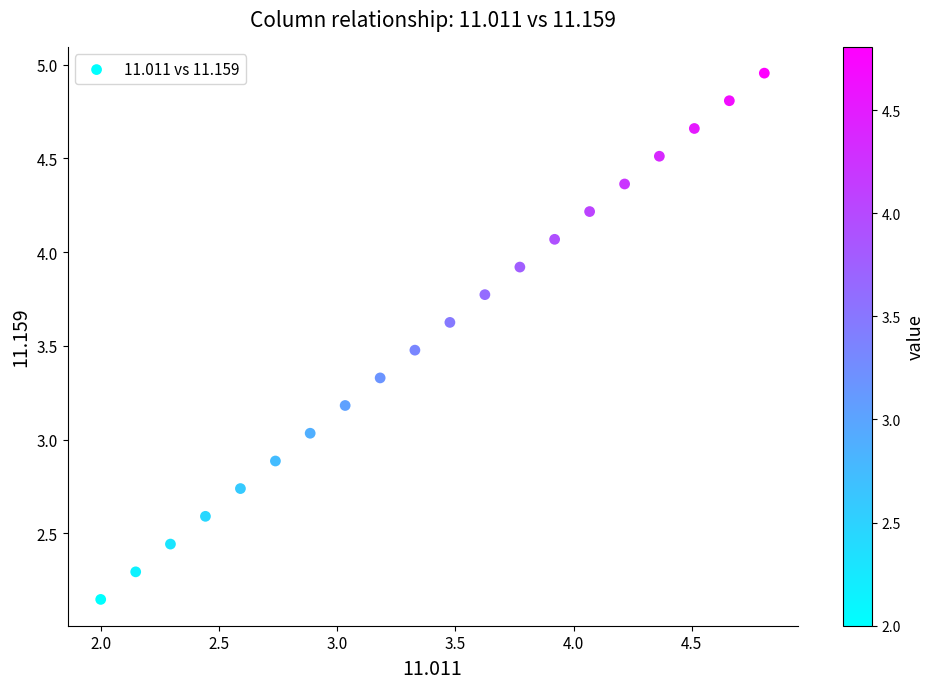

What is the range of X values (max minus min)?

2.8